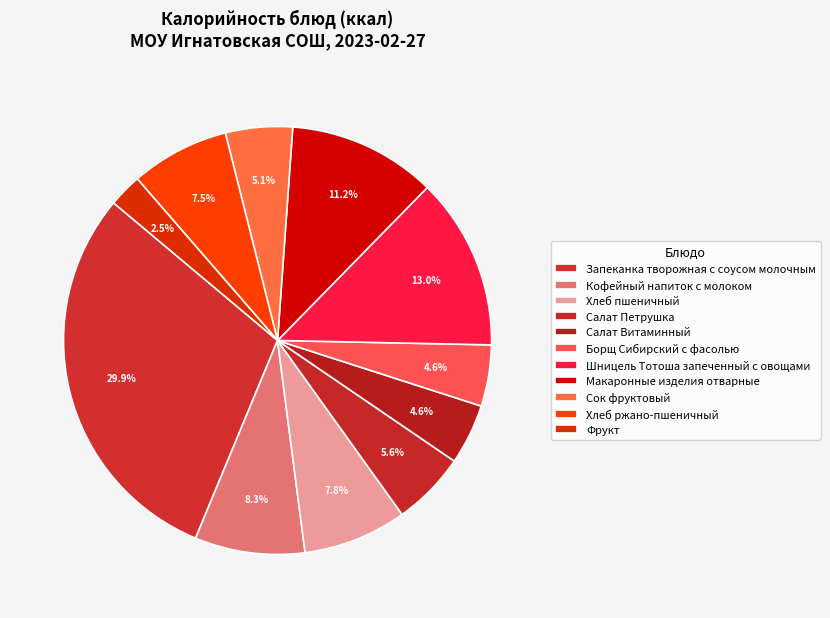

How many segments does this pie chart have?

11